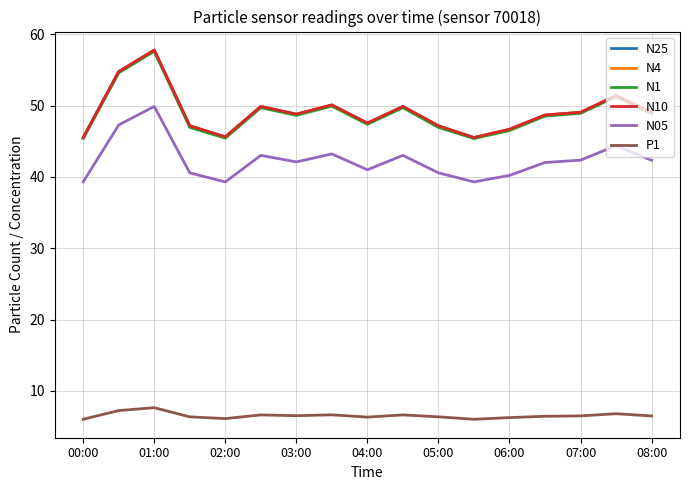

What is the lowest value of the N10 series?

45.5